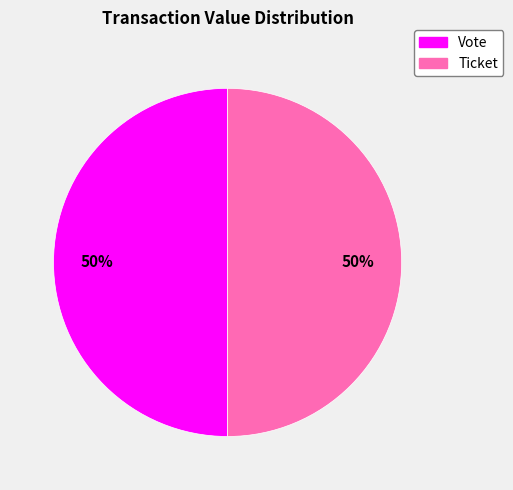

True or false: Vote accounts for 57% of the total.

False